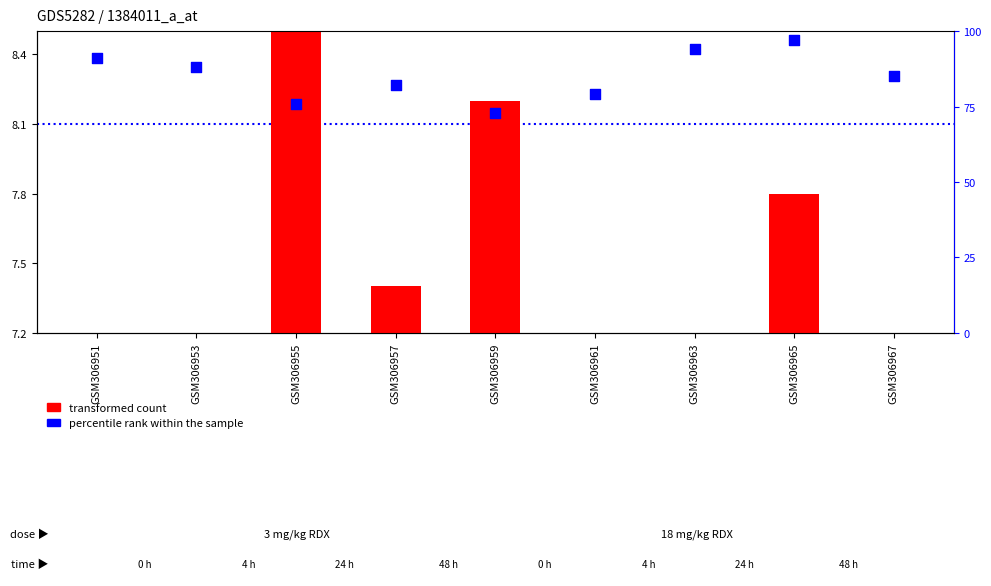

Which series contains the lowest Y value?

transformed count